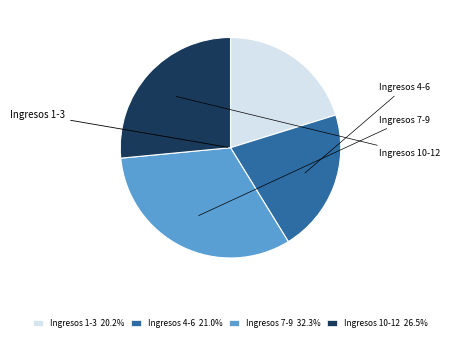

Does Ingresos 4-6 21.0% represent more than half of the total?

No